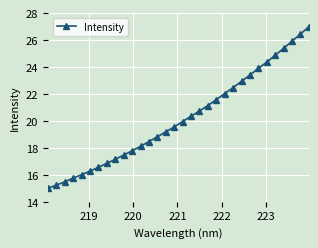

Does the chart display data point markers on the line(s)?

Yes